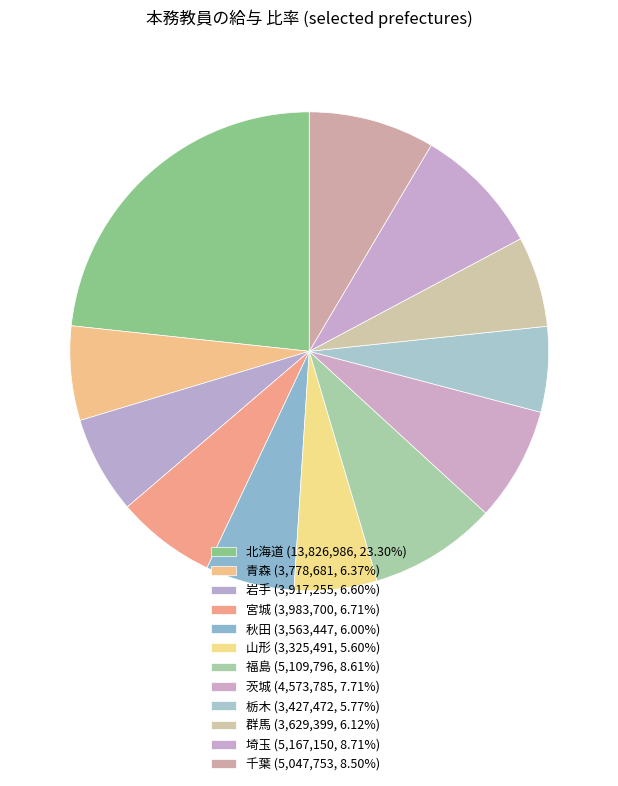

Is the sum of 岩手 and 山形 greater than half?

No